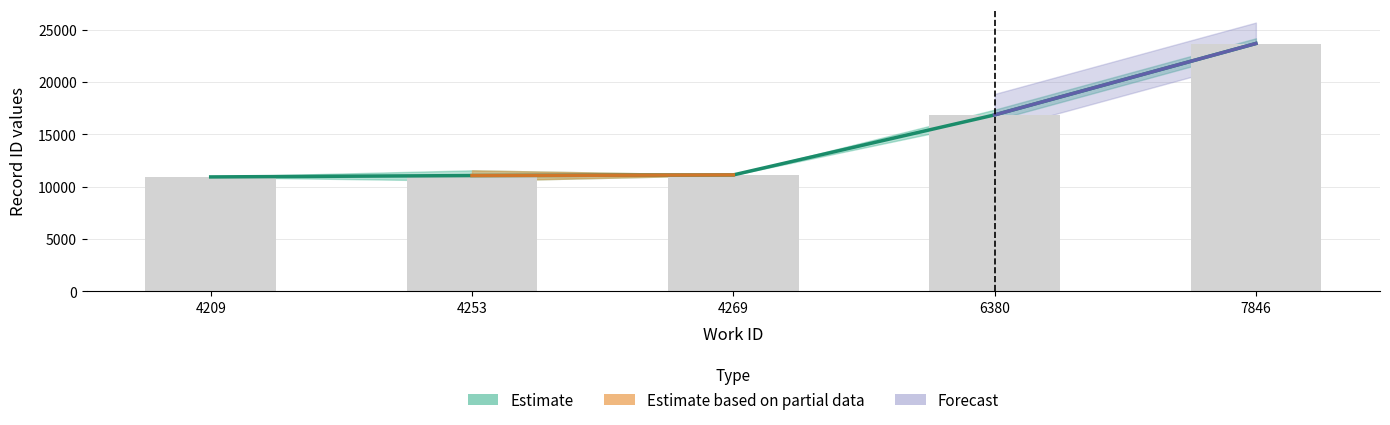

Reading right to left, extract all data points from this chart.

7846=23680.0	6380=16859.0	4269=11126.3	4253=11065.0	4209=10936.0